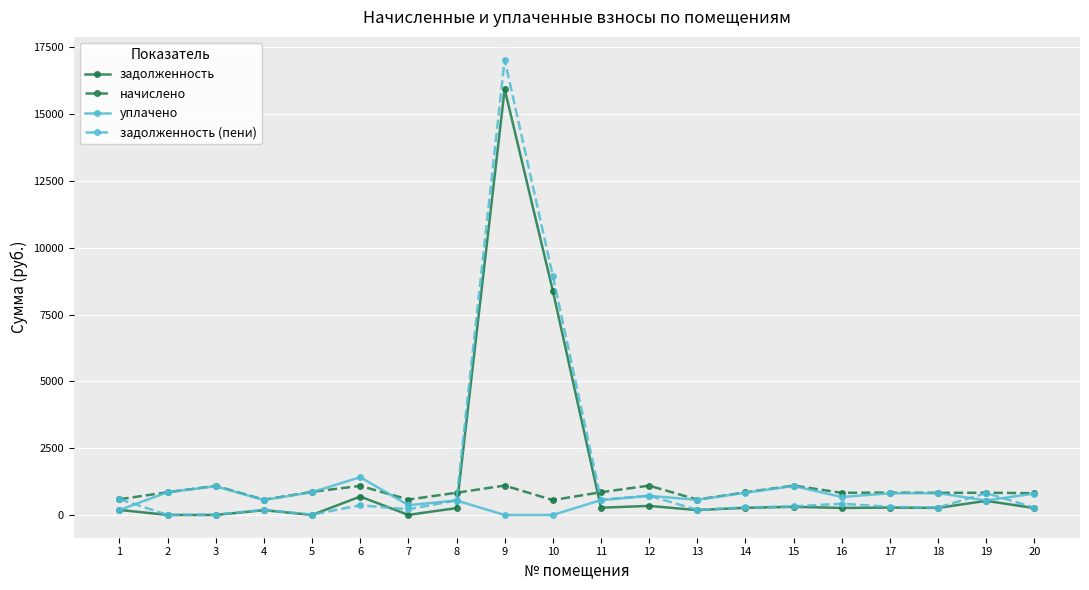

Rank the series by their average value, from lowest to highest.

уплачено, начислено, задолженность, задолженность (пени)